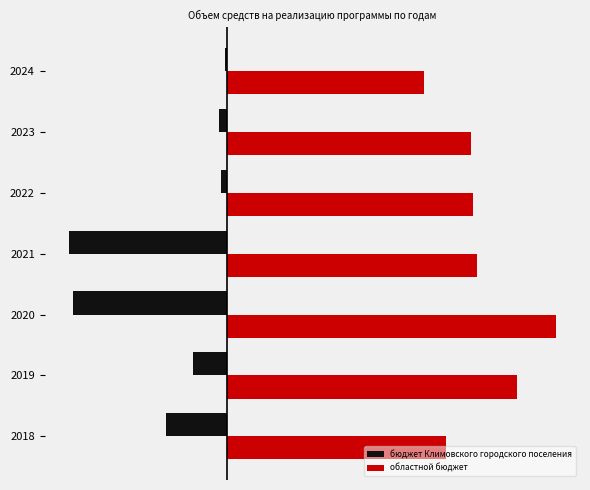

What are all the series names shown in the legend?

бюджет Климовского городского поселения, областной бюджет